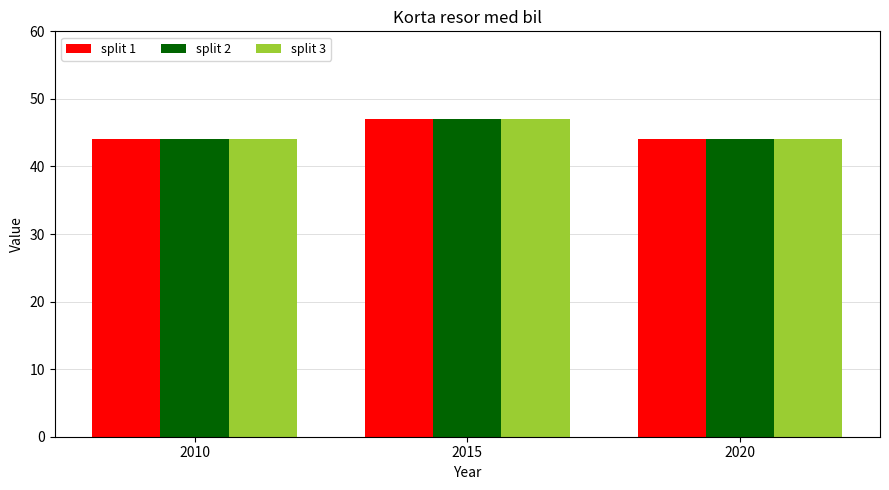

What is the greatest value displayed?

47